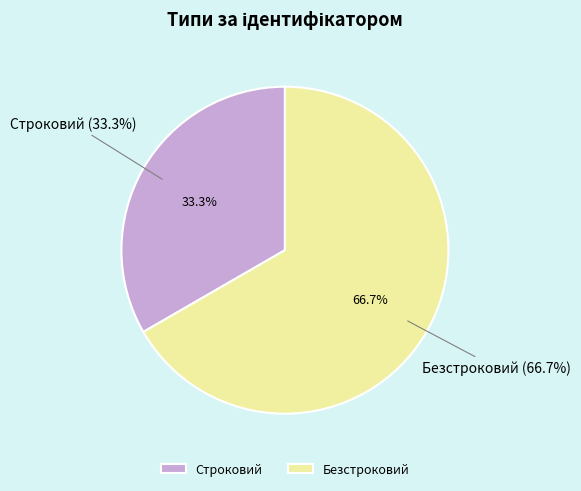

To the nearest percent, what percentage of the pie is Строковий?

33%